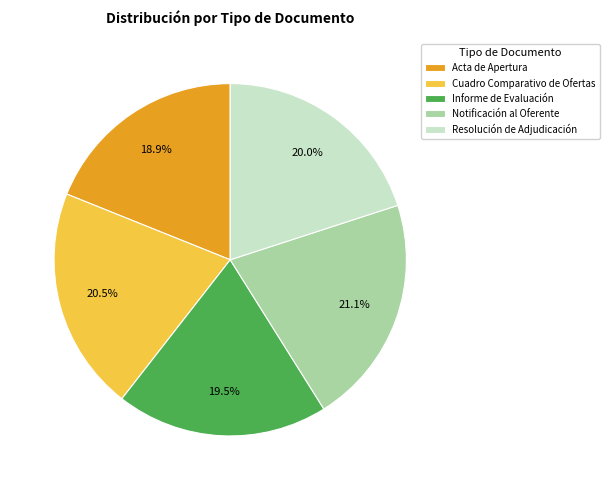

Does Cuadro Comparativo de Ofertas represent more than half of the total?

No